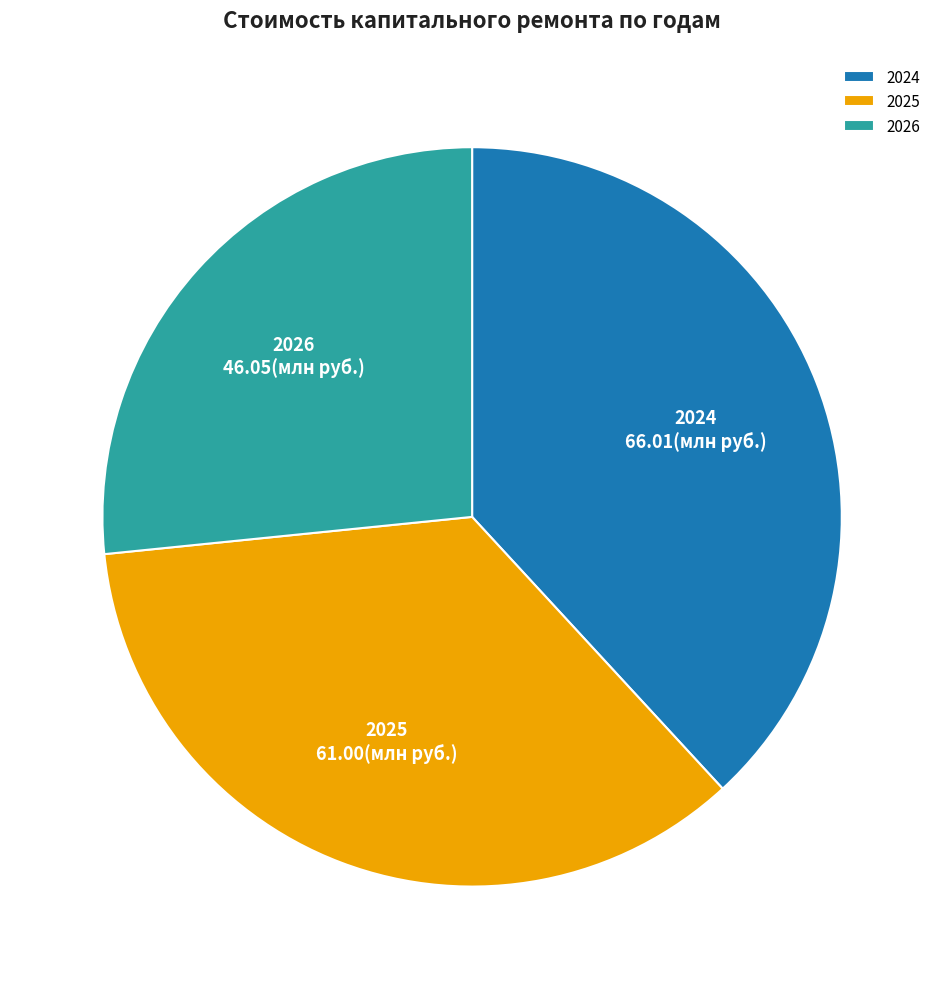

Which has a higher value, 2026 or 2024?

2024